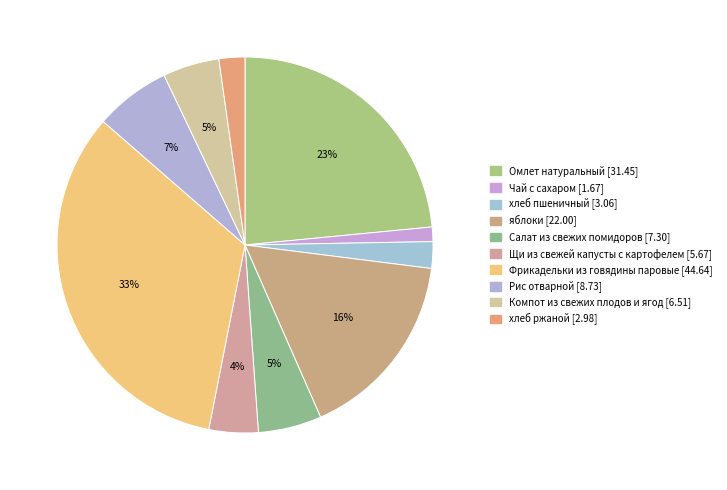

Count the number of slices in the pie.

10